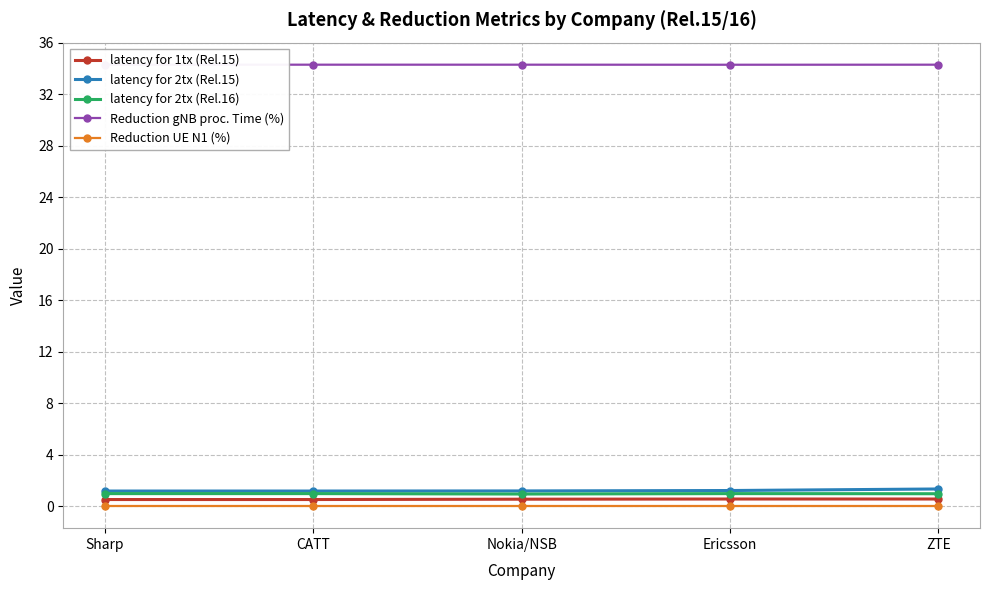

What is the greatest value displayed?

34.3